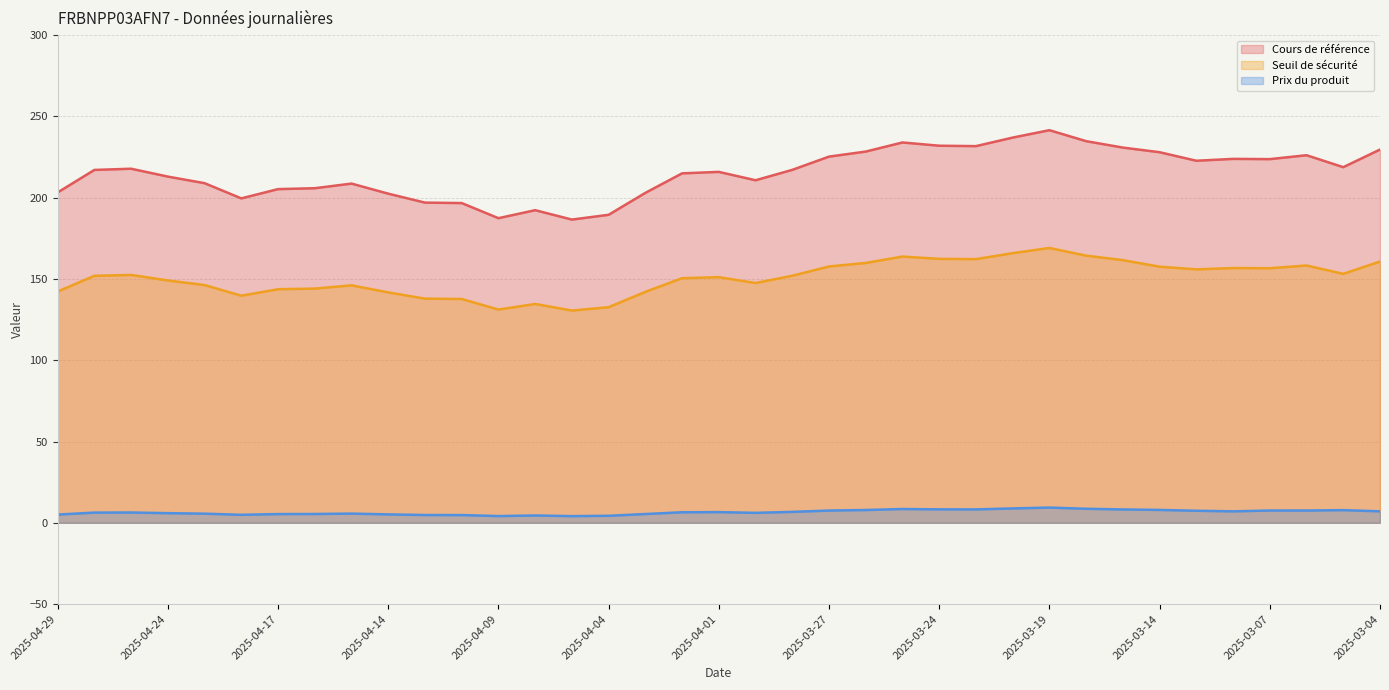

How many categories are shown in the chart?

37